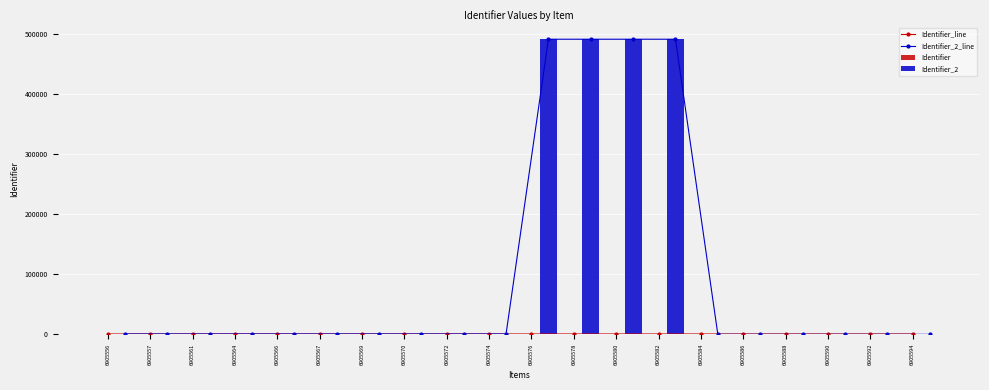

What is the maximum value for Identifier_line?

594